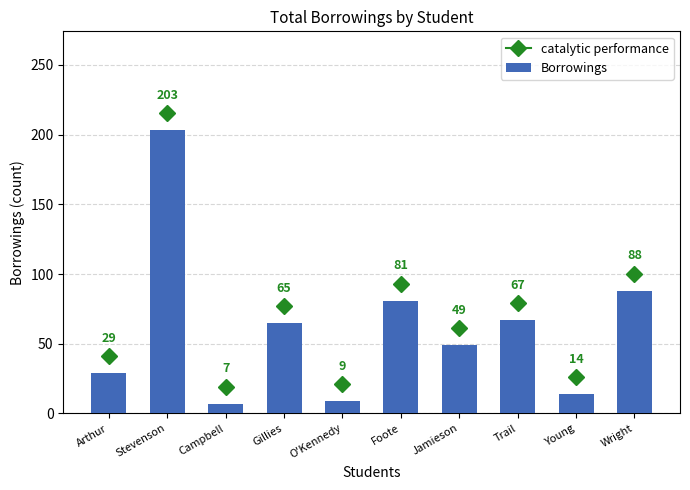

Rank the categories by value from highest to lowest.

Stevenson, Wright, Foote, Trail, Gillies, Jamieson, Arthur, Young, O'Kennedy, Campbell